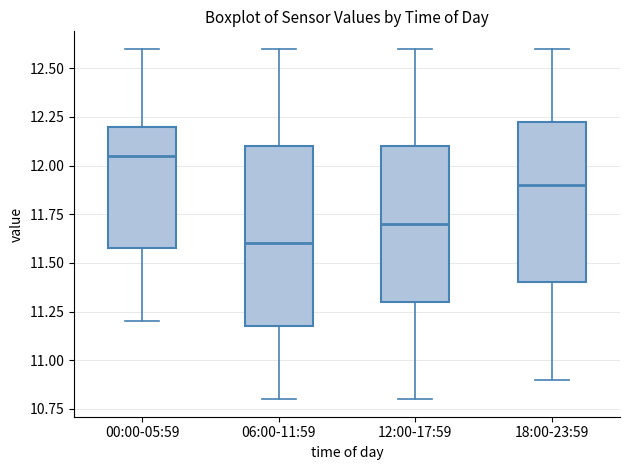

Which box's median line is the highest?

00:00-05:59